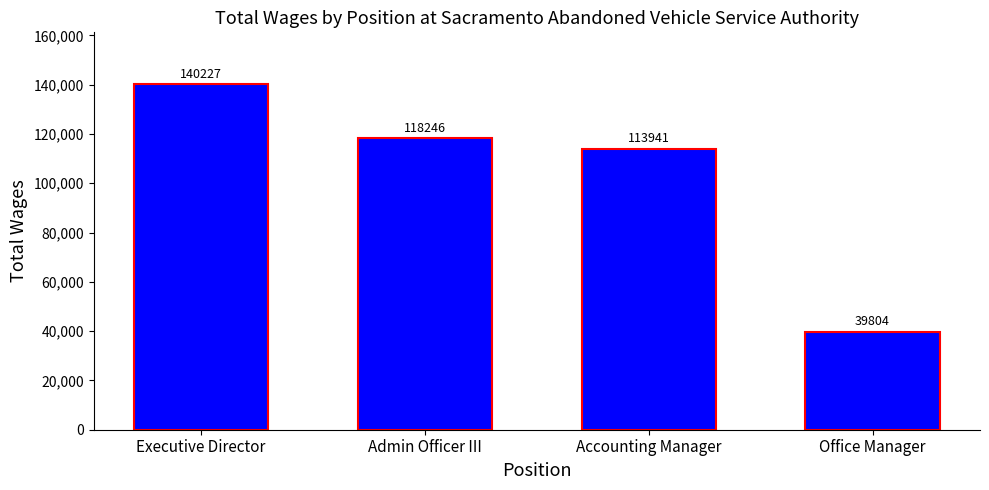

Is it true that the value at Office Manager is 51795?

False